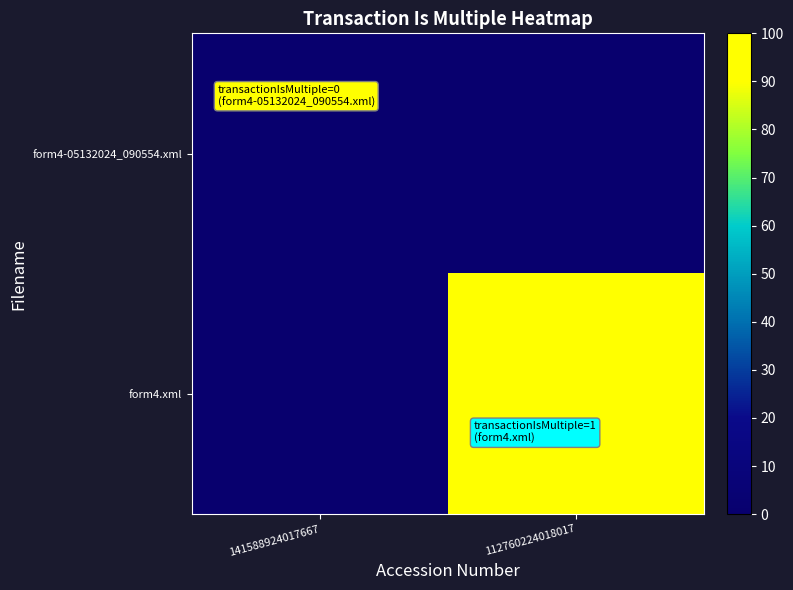

Reading left to right, list all the values displayed in this chart.

form4-05132024_090554.xml: 141588924017667=0	112760224018017=0
form4.xml: 141588924017667=0	112760224018017=100